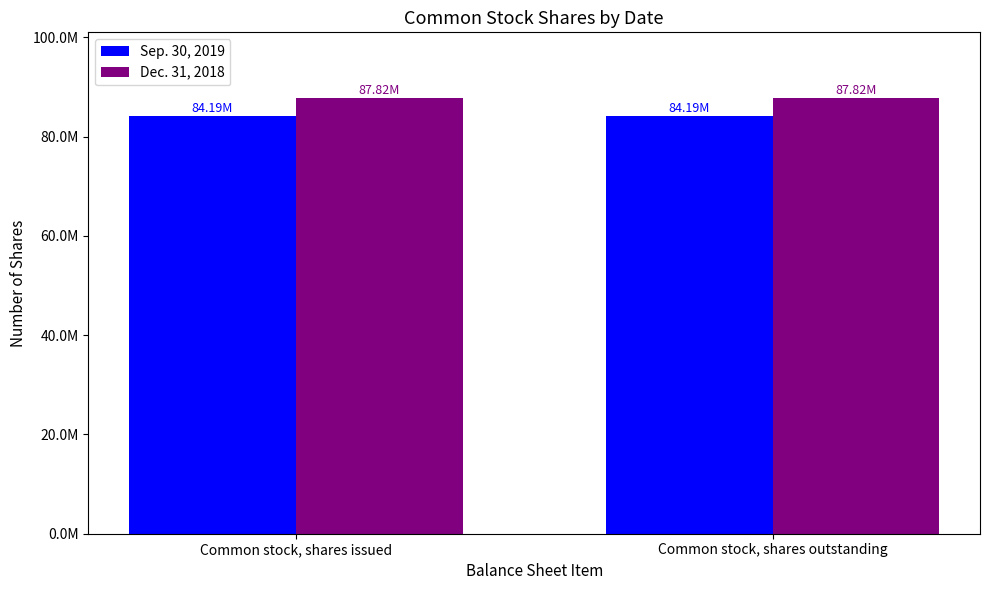

What are all the series names shown in the legend?

Sep. 30, 2019, Dec. 31, 2018